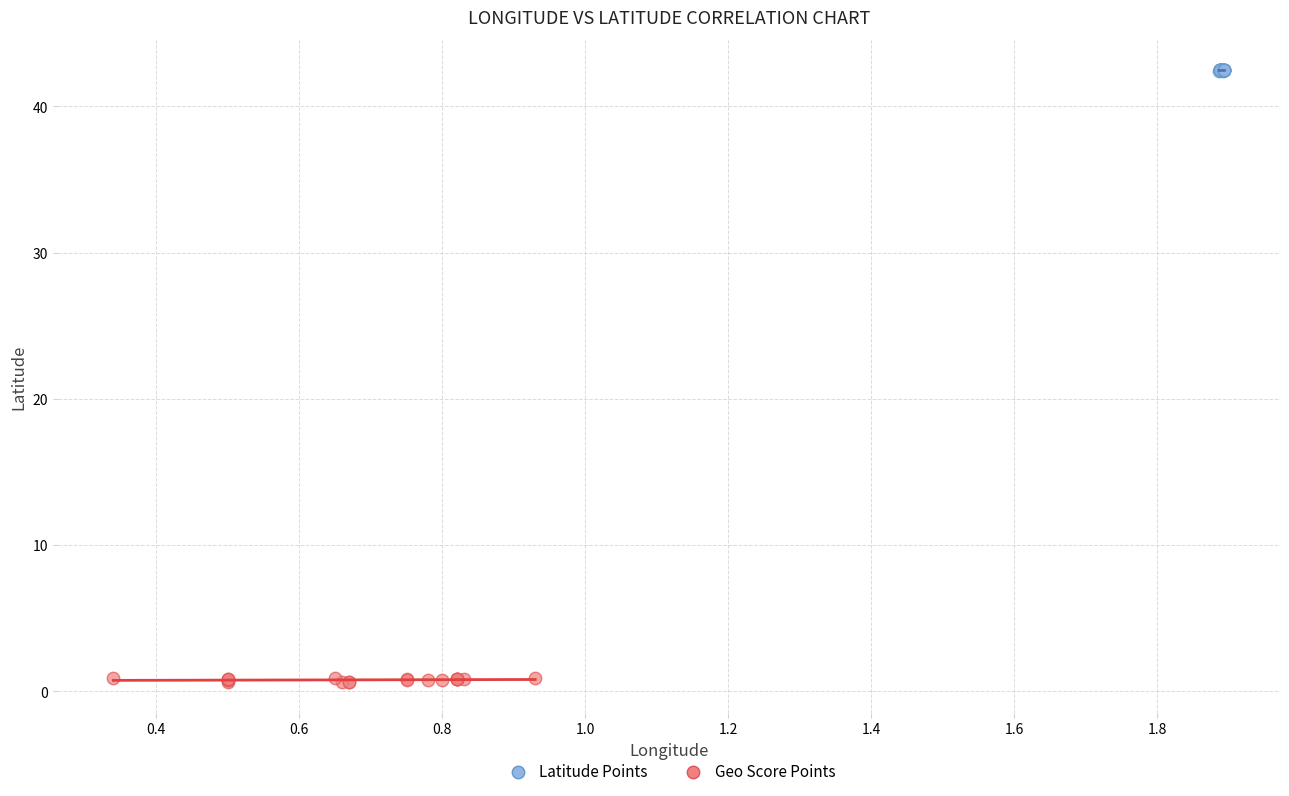

Which series reaches the maximum Y coordinate?

Latitude Points